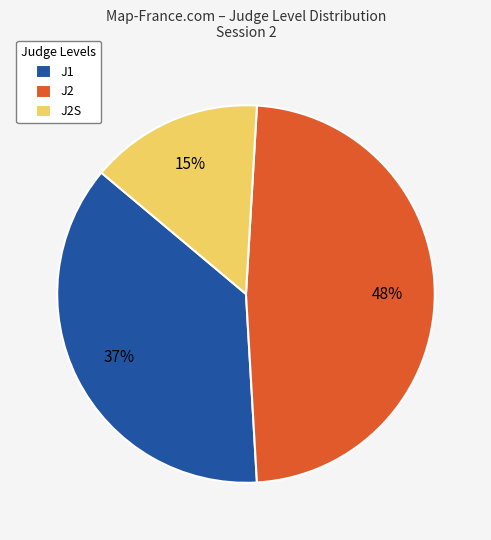

Do J2S and J1 together represent more than half of the pie?

Yes